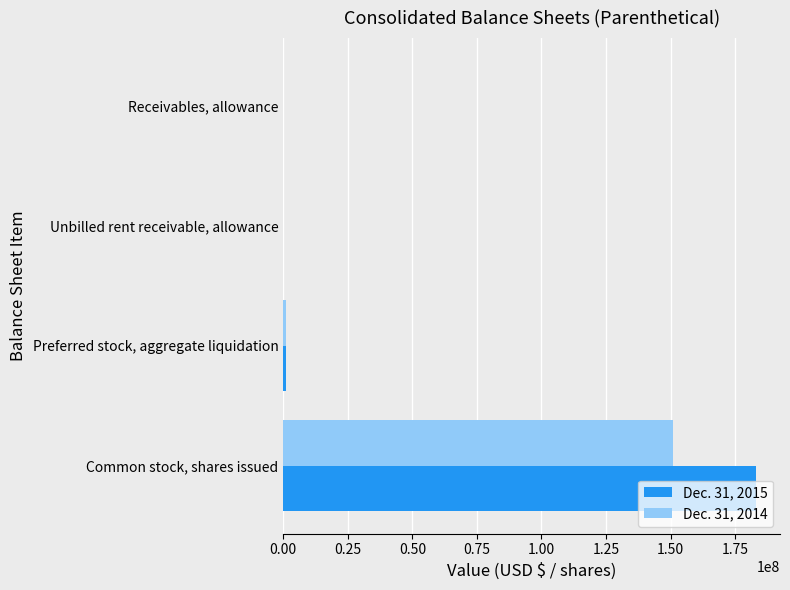

What is the maximum value shown in the chart?

183239708